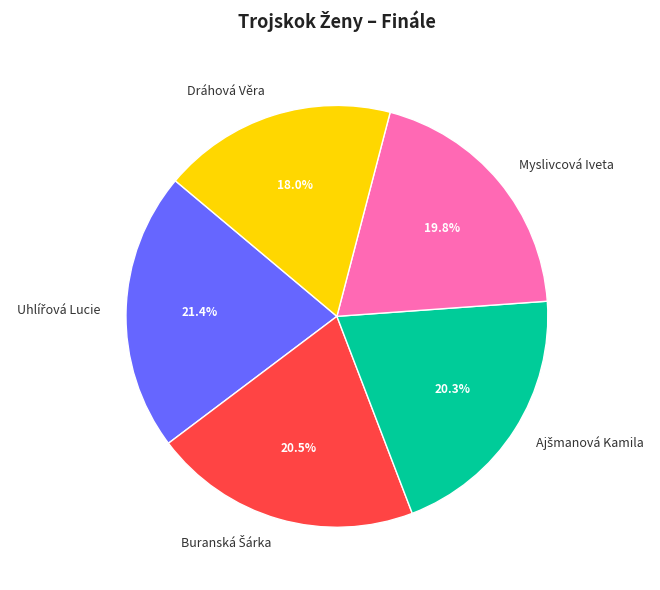

Which category has the smallest portion of the pie?

Dráhová Věra